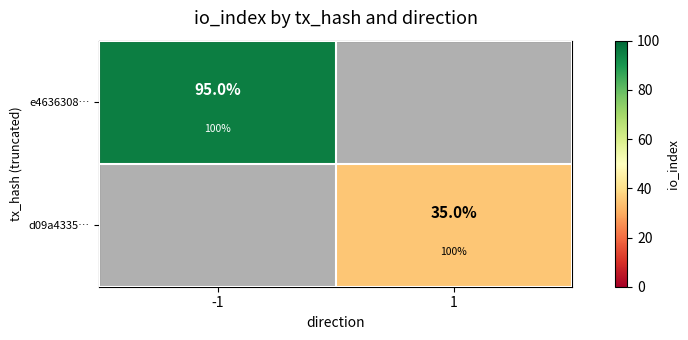

True or false: d09a4335… has a value of 0 at -1.

True